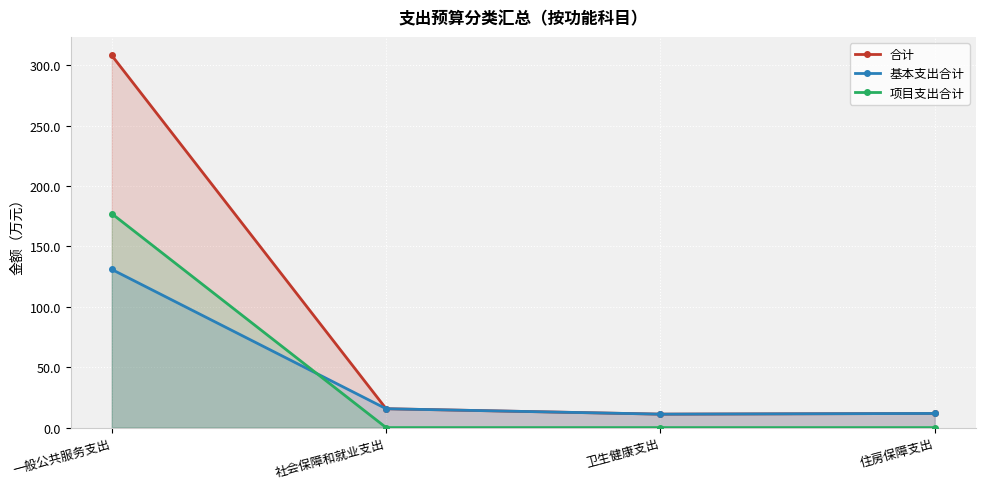

How many lines are shown in the chart?

3